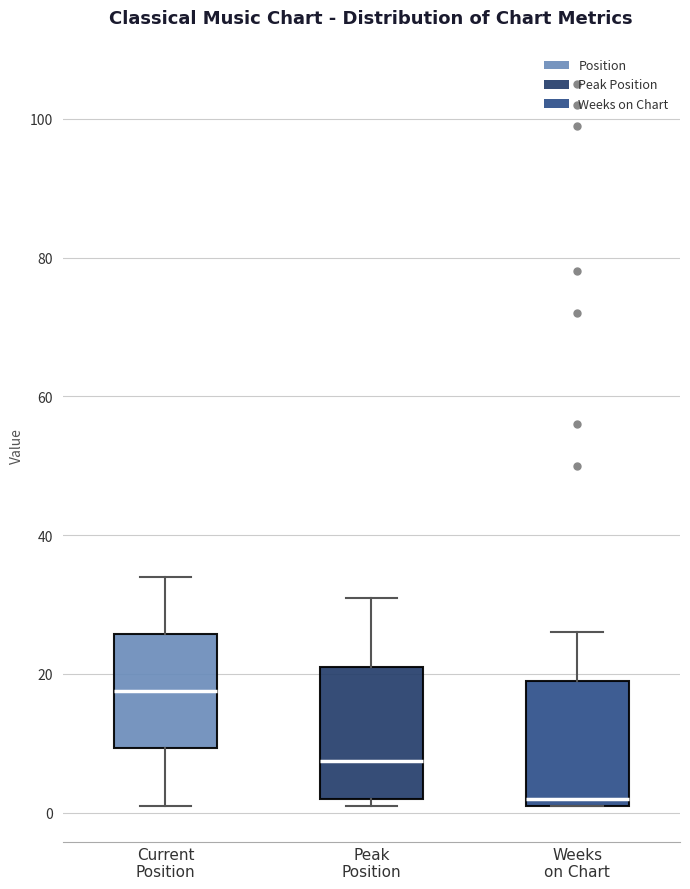

Which box has the highest median line?

Current Position